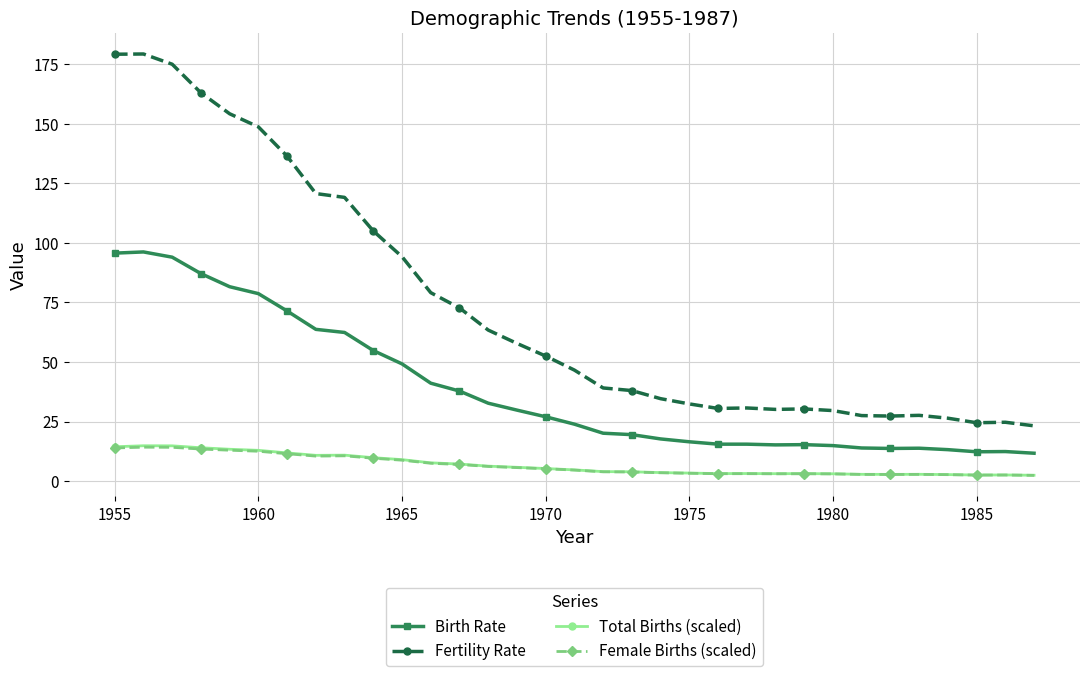

True or false: Female Births (scaled) and Birth Rate intersect in this chart.

False